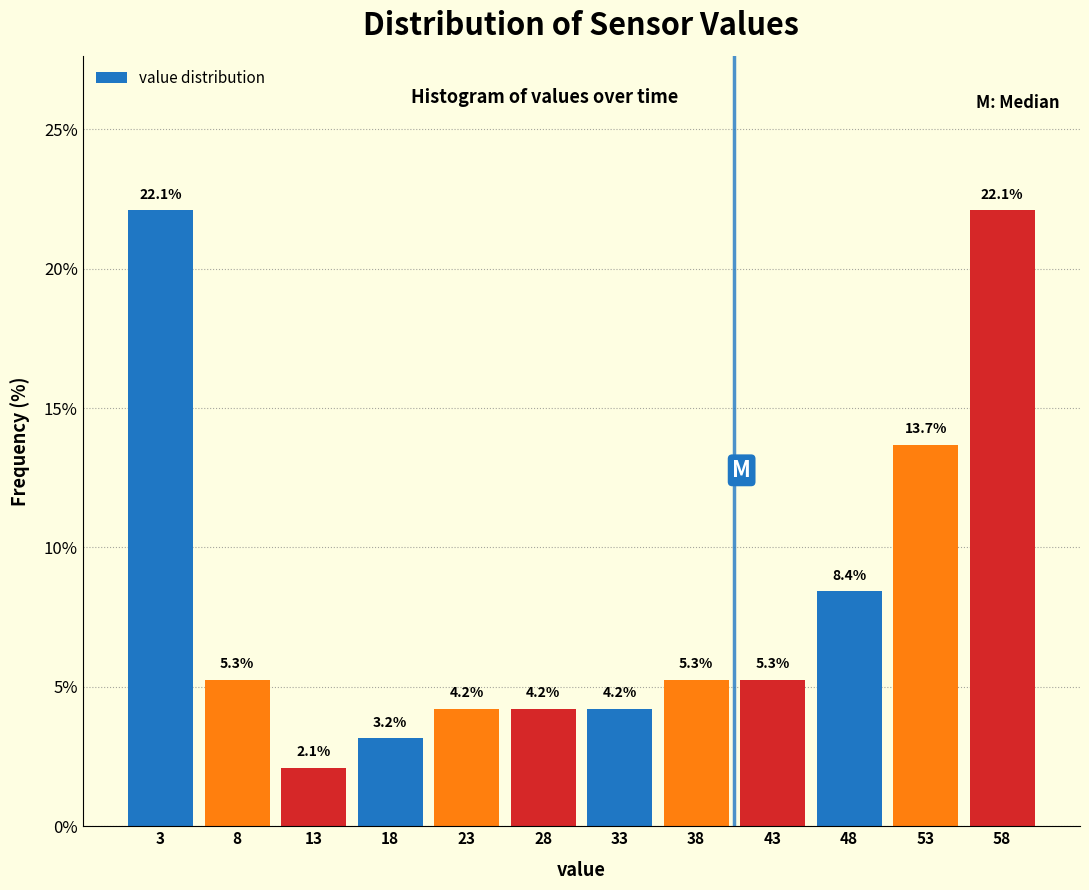

Reading left to right, list every bar in this chart as the range it spans on the x-axis followed by its height. The bar edges are not printed on the chart, so give them approximately, as read against the axis.

1.0 to 6.0: 22.1
6.0 to 11.0: 5.3
11.0 to 16.0: 2.1
16.0 to 20.5: 3.2
20.5 to 25.5: 4.2
25.5 to 30.5: 4.2
30.5 to 35.5: 4.2
35.5 to 40.5: 5.3
40.5 to 45.5: 5.3
45.5 to 50.0: 8.4
50.0 to 55.0: 13.7
55.0 to 60.0: 22.1